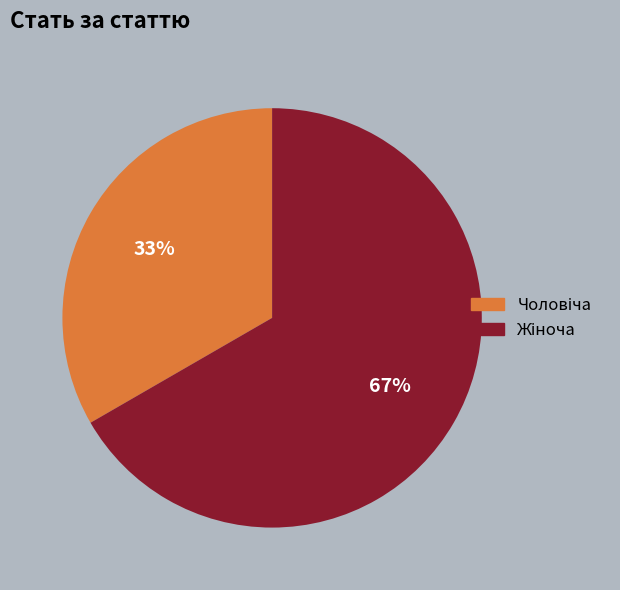

How many segments does this pie chart have?

2